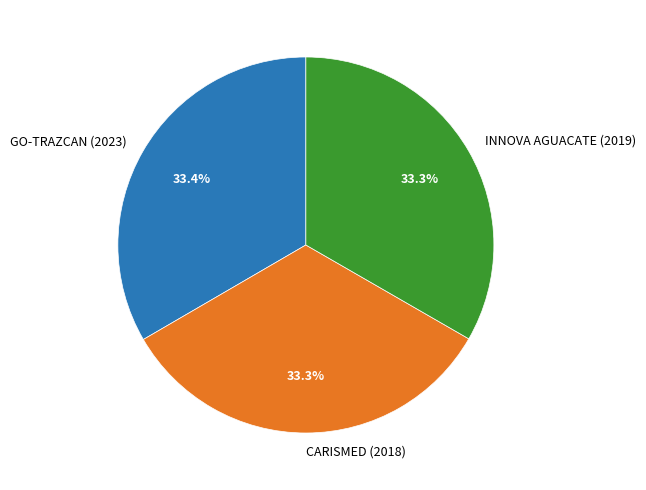

Combined, what portion of the pie is CARISMED (2018) and INNOVA AGUACATE (2019)?

66.6%